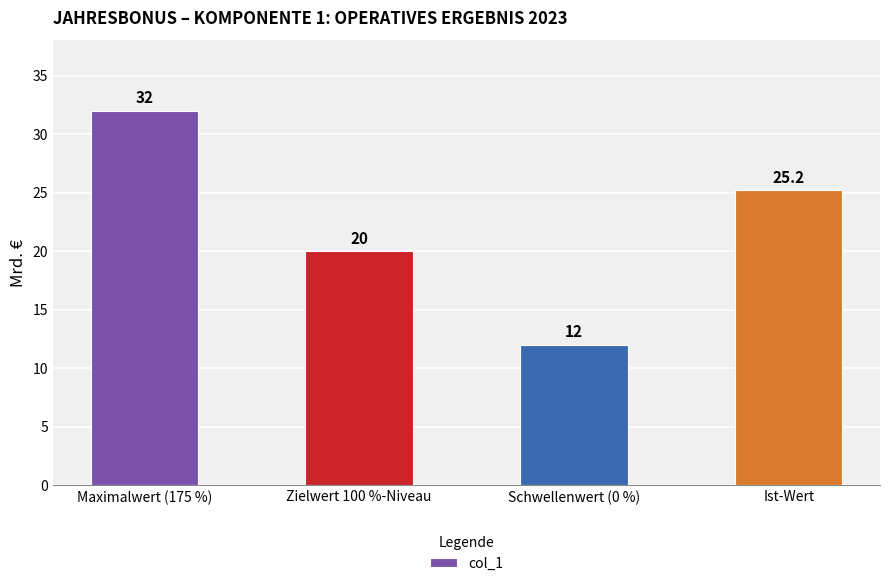

True or false: the data shows 12.0 at Schwellenwert (0 %).

True